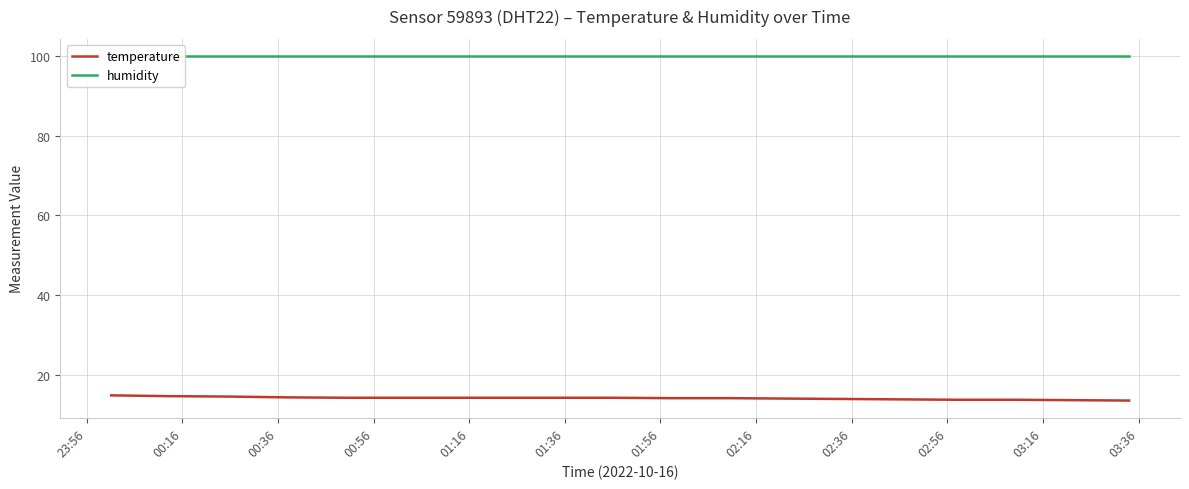

What is the minimum value for temperature?

13.6